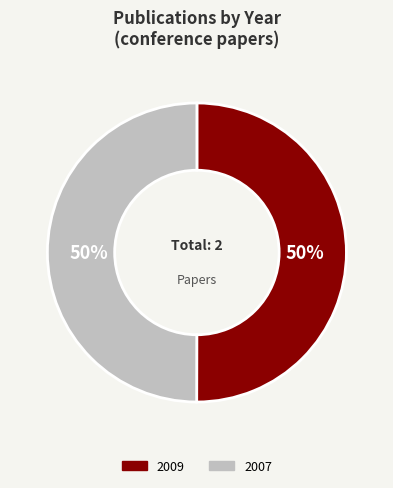

Count the number of slices in the pie.

2